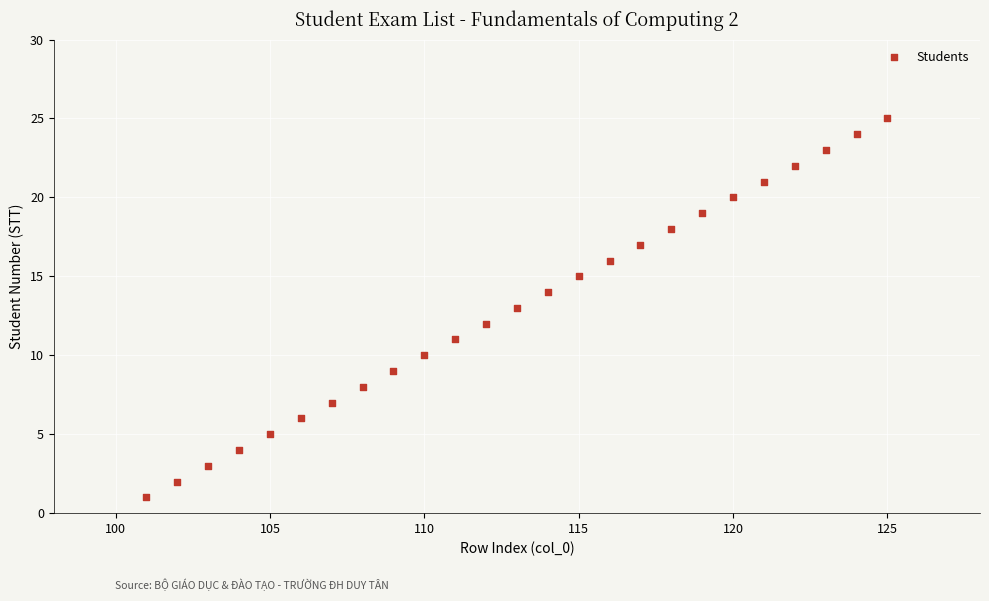

What is the range of X values (max minus min)?

24